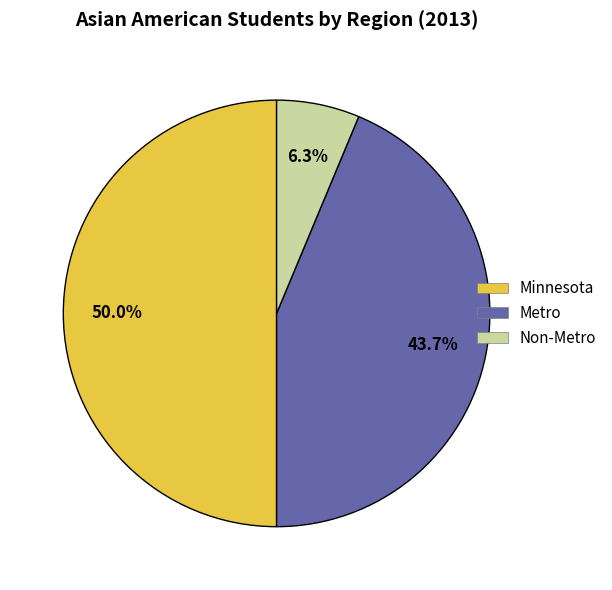

What percentage do Metro and Non-Metro together represent?

50.0%